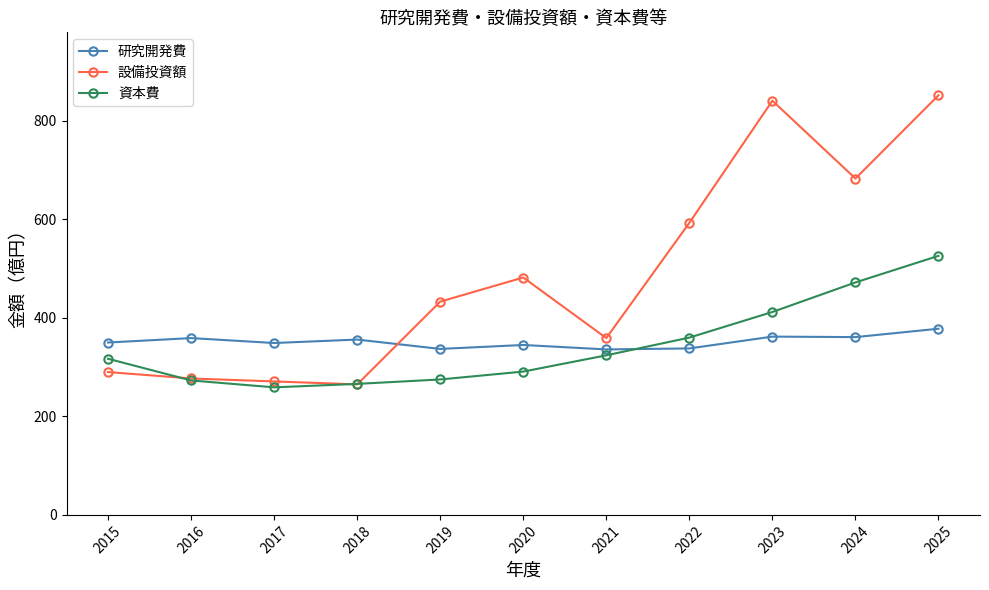

How many interior local valleys does the 資本費 series have?

1